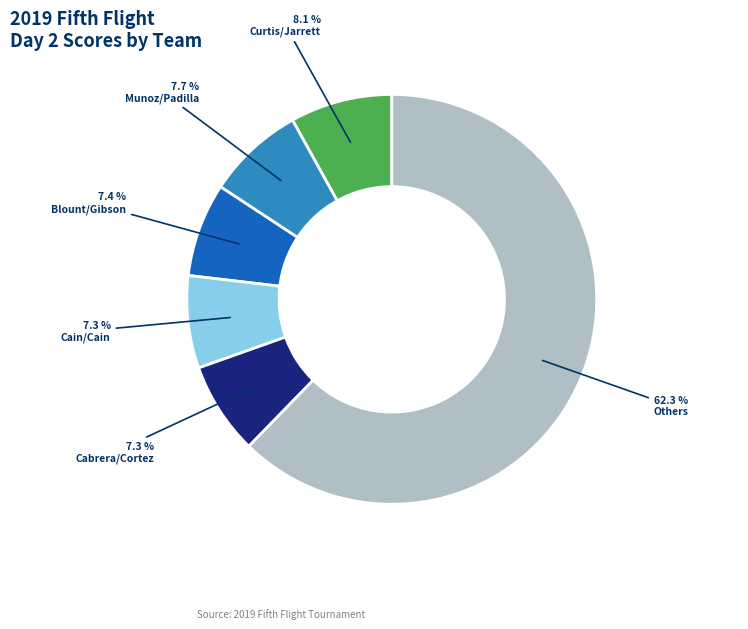

Is there a majority slice in this chart?

Yes